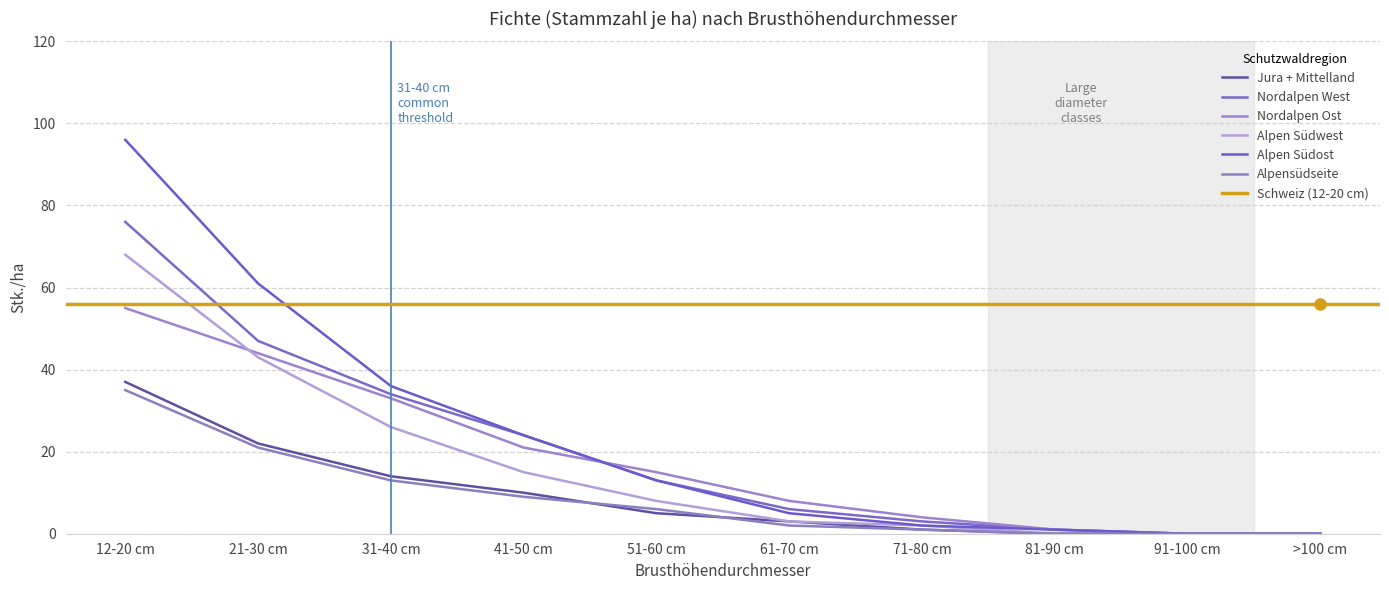

What is the difference between the maximum and minimum values in the Nordalpen Ost series?

55